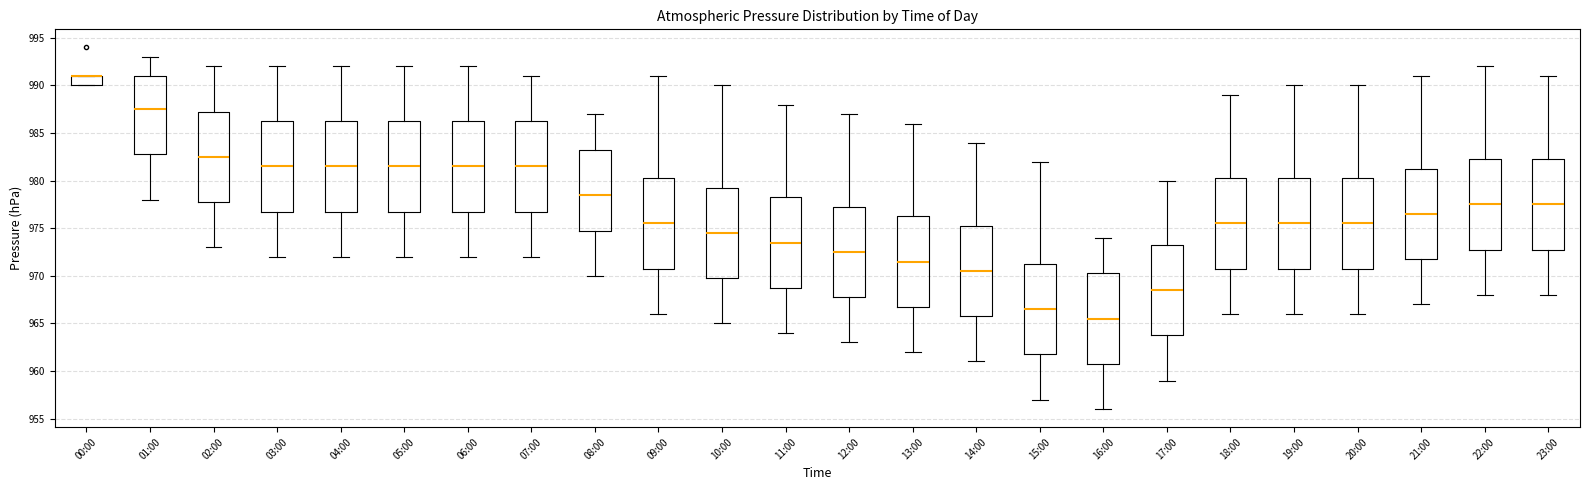

Where does the upper whisker of the box for 18:00 end on the y-axis? The values are not printed on the chart, so give them approximately, as read against the axis.

989.0